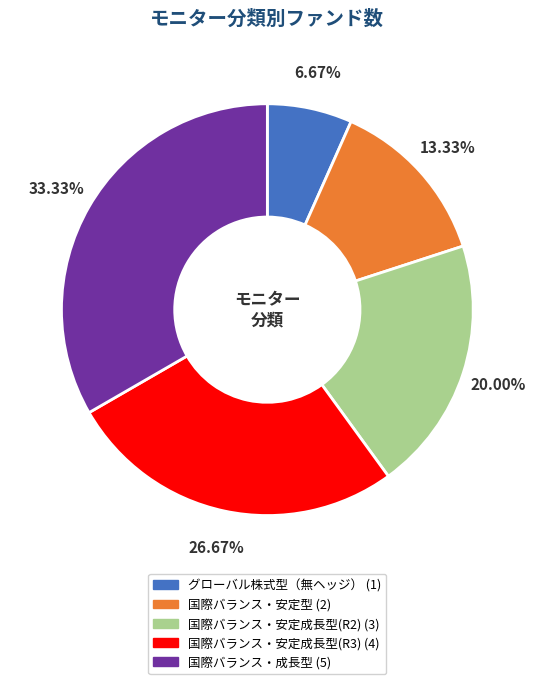

Is there any slice that represents more than half of the pie?

No